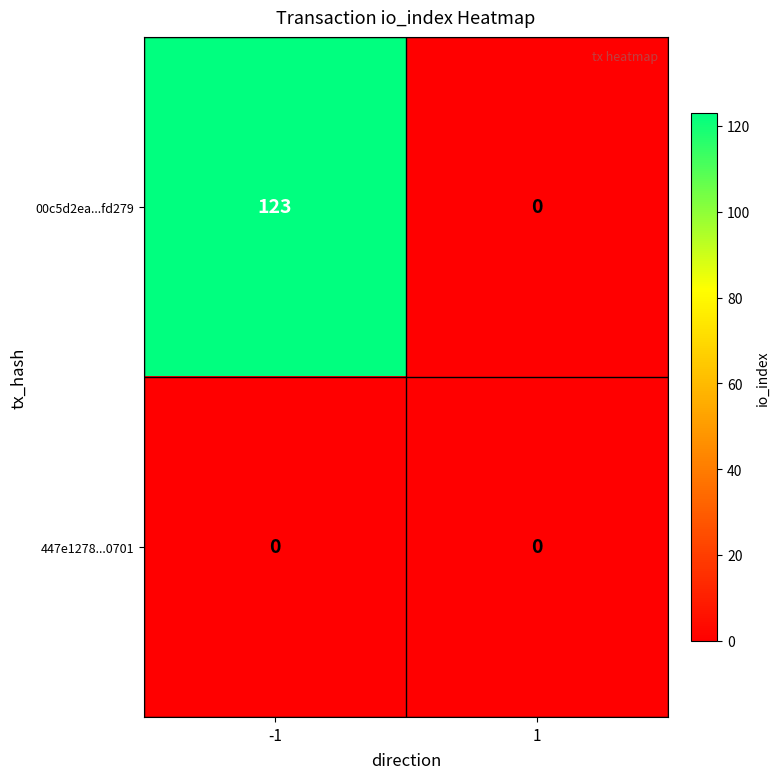

What is the maximum value shown in the chart?

123